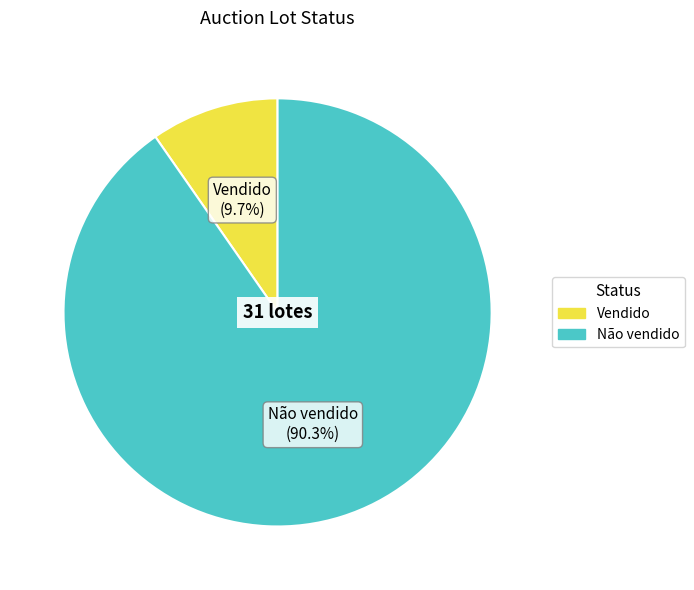

Rank the categories by value from lowest to highest.

Vendido, Não vendido